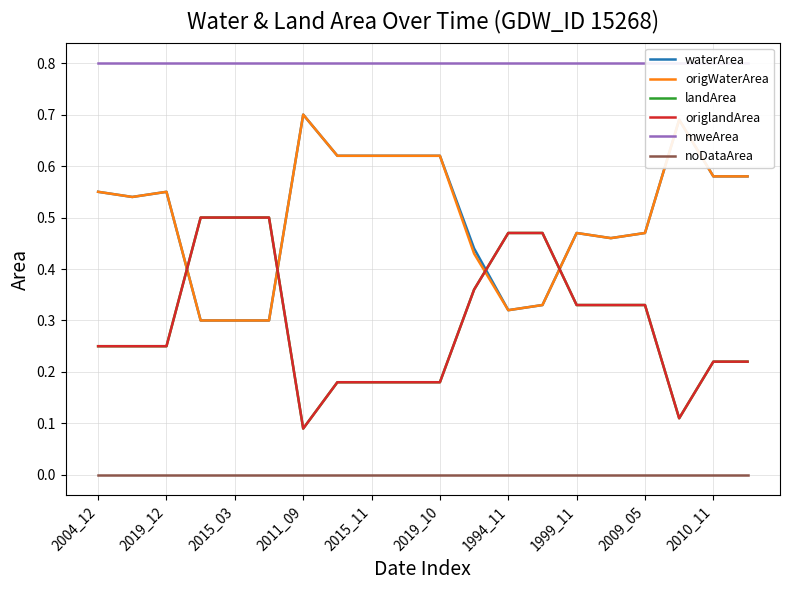

Which series has the widest spread of values?

landArea